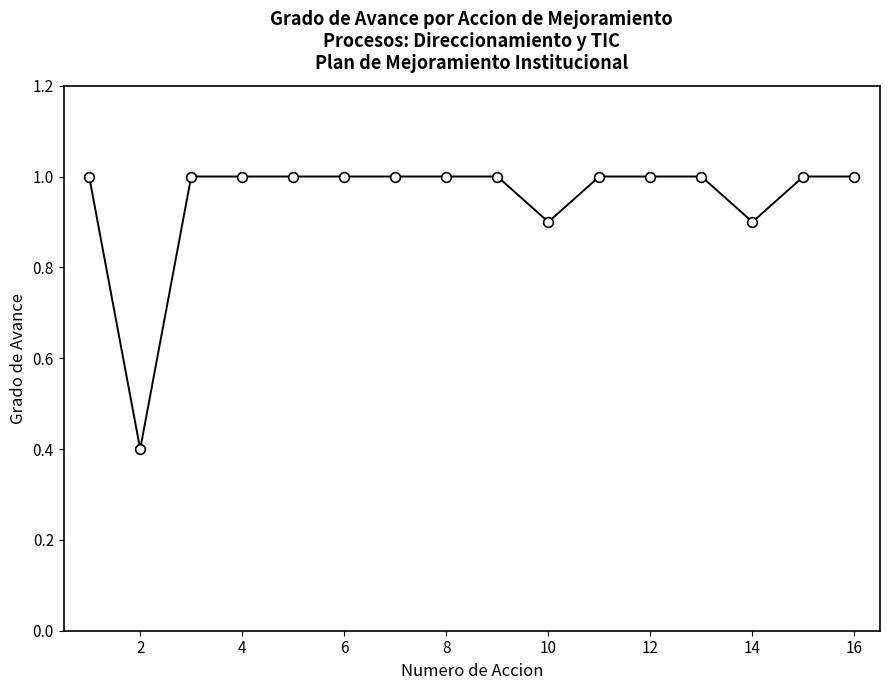

Count the values in the range 1 to 2.

13